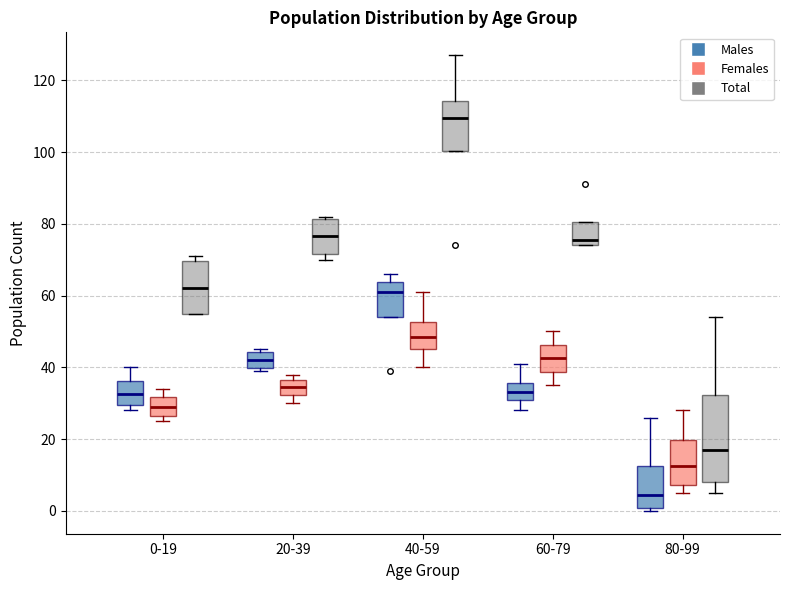

Reading left to right, read every box against the y-axis: the position of its median line, the range the box covers, and the ends of its whiskers. The values are not printed on the chart, so give them approximately, as read against the axis.

0-19 (Males): median 32, box 30 to 36, whiskers 28 to 40
0-19 (Females): median 30, box 26 to 32, whiskers 26 (just below the box's lower edge) to 34
0-19 (Total): median 62, box 56 to 70, whiskers 56 to 72
20-39 (Males): median 42, box 40 to 44, whiskers 40 (just below the box's lower edge) to 46
20-39 (Females): median 34, box 32 to 36, whiskers 30 to 38
20-39 (Total): median 76, box 72 to 82, whiskers 70 to 82 (just above the box's upper edge)
40-59 (Males): median 62, box 54 to 64, whiskers 54 to 66
40-59 (Females): median 48, box 46 to 52, whiskers 40 to 62
40-59 (Total): median 110, box 100 to 114, whiskers 100 to 128
60-79 (Males): median 34, box 32 to 36, whiskers 28 to 42
60-79 (Females): median 42, box 38 to 46, whiskers 36 to 50
60-79 (Total): median 76, box 74 to 80, whiskers 74 to 80
80-99 (Males): median 4, box 0 to 12, whiskers 0 (just below the box's lower edge) to 26
80-99 (Females): median 12, box 8 to 20, whiskers 6 to 28
80-99 (Total): median 18, box 8 to 32, whiskers 6 to 54